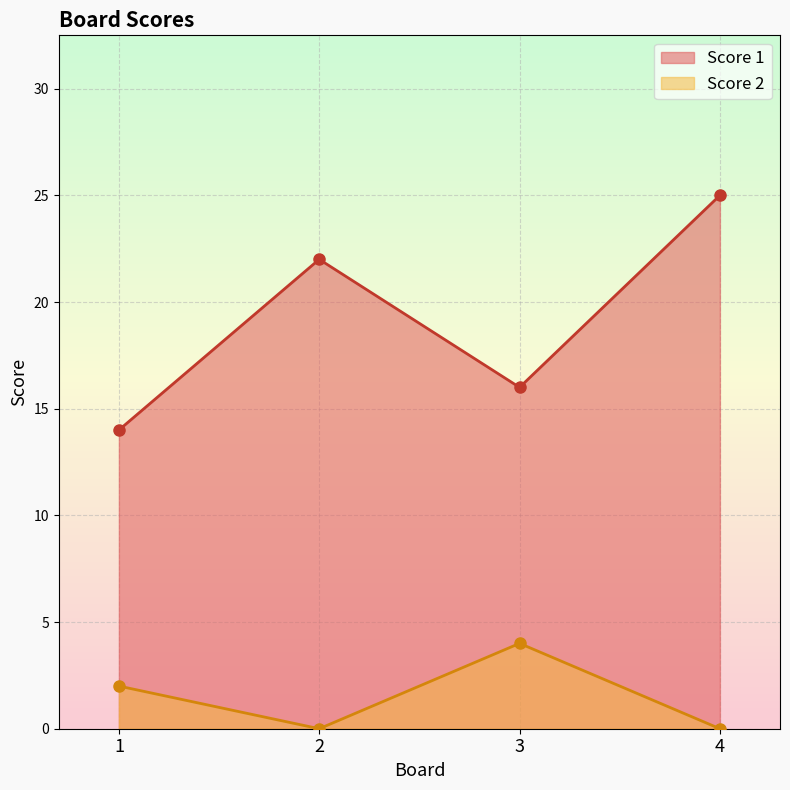

How many values in the Score 1 series are below 22?

2